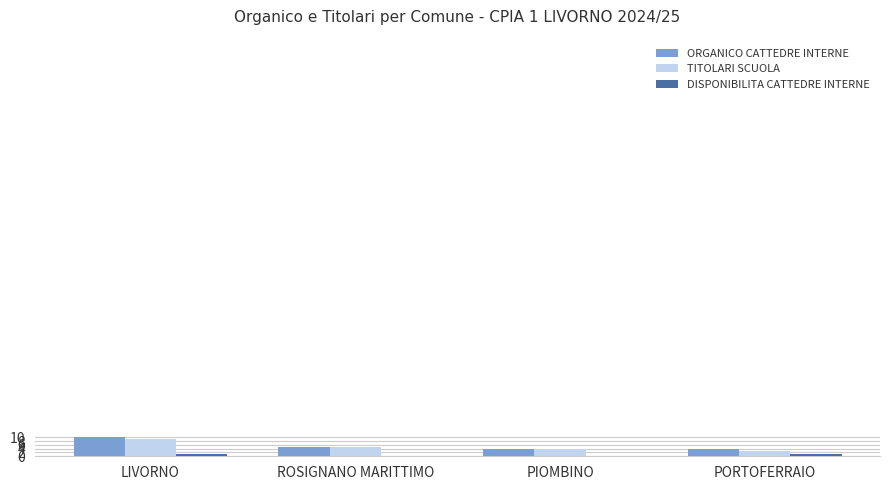

Are the bars horizontal?

No